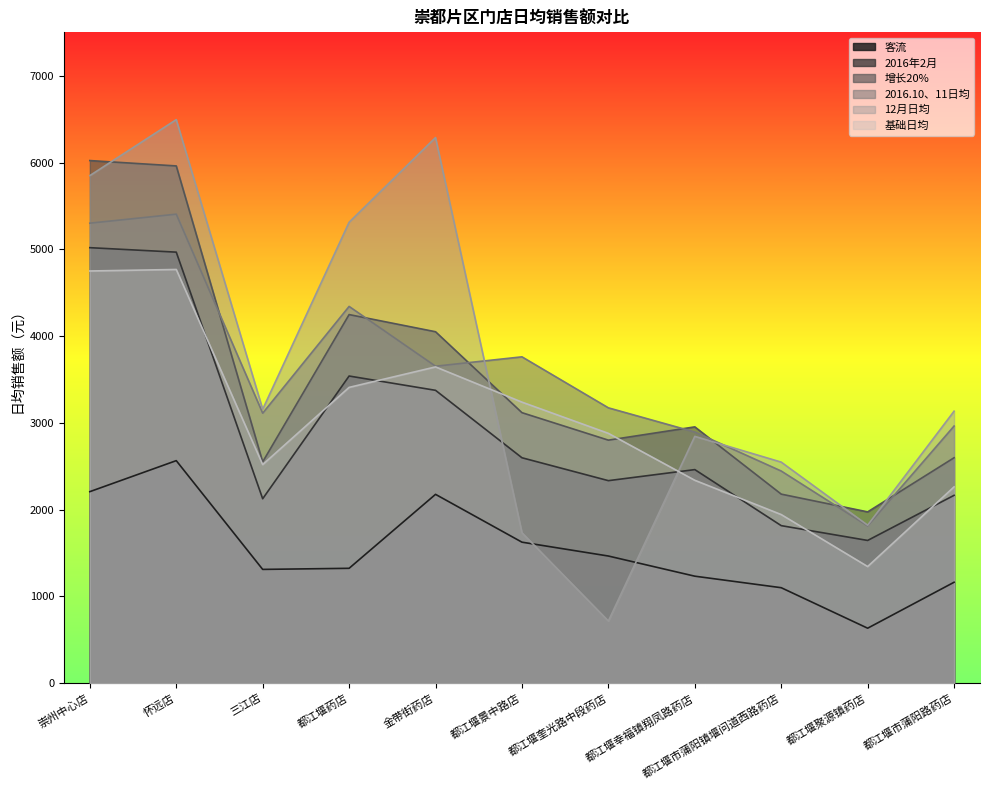

Which category has the highest value across all series?

怀远店